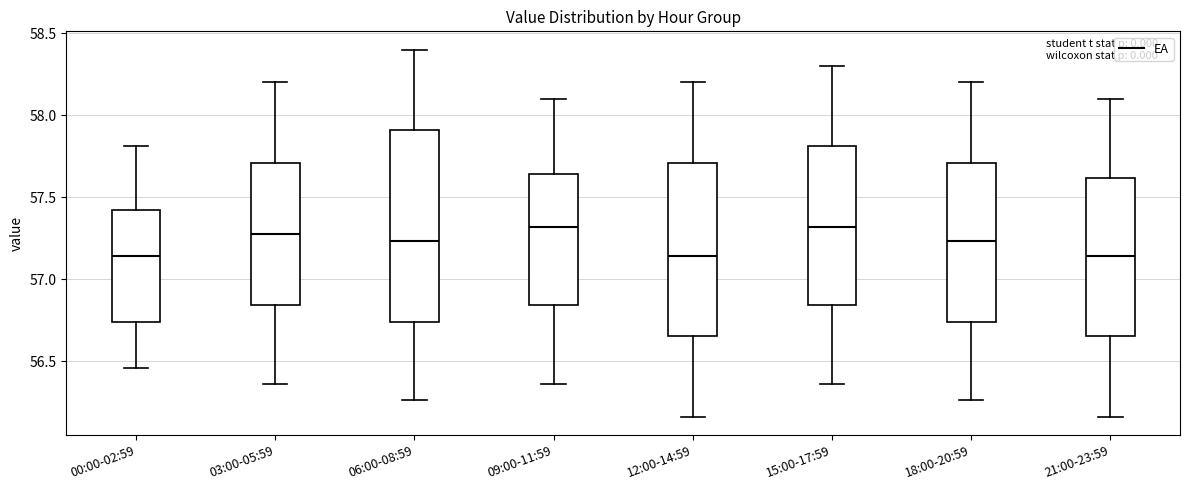

Which box is the tallest, from its lower edge to its upper edge?

06:00-08:59